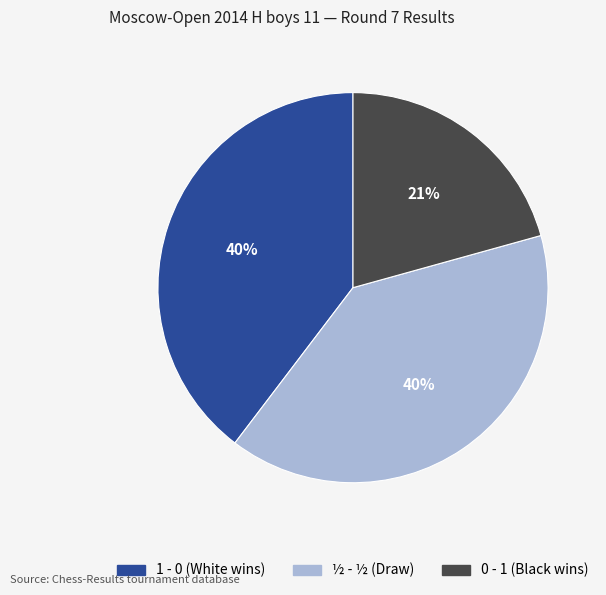

Is there a majority slice in this chart?

No